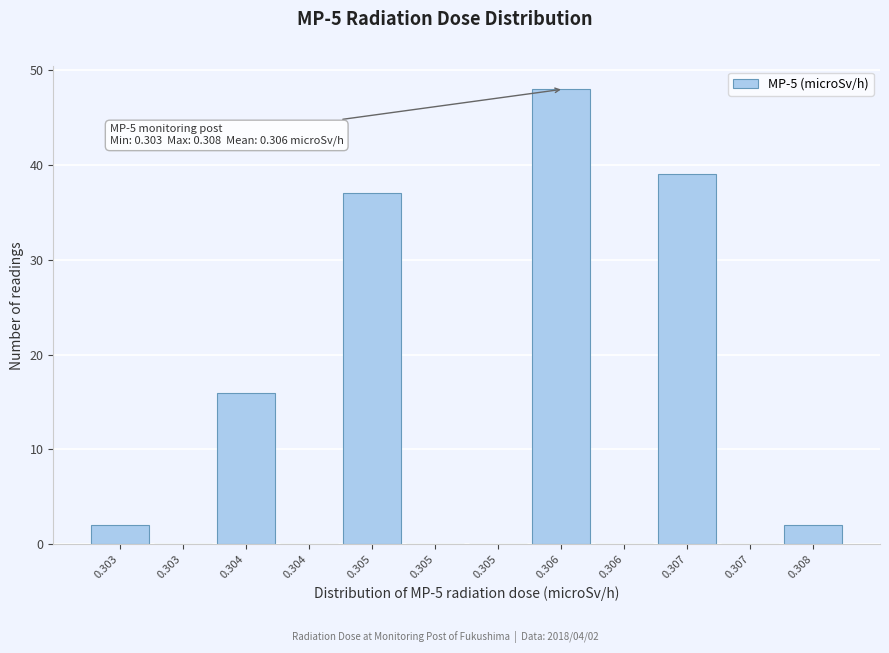

How many series are shown in this chart?

1